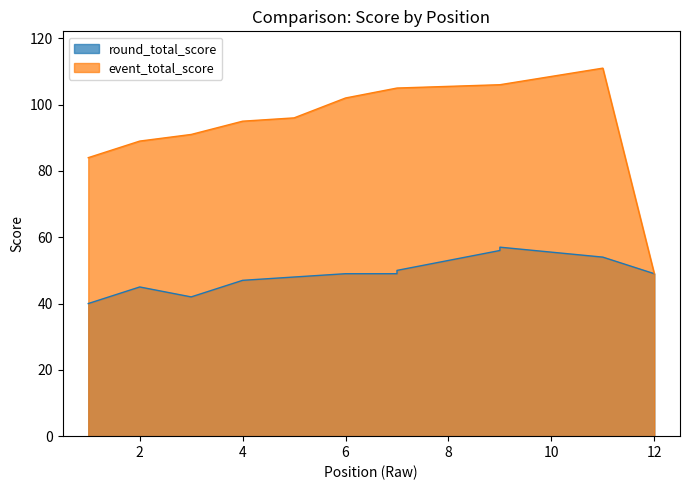

Read the event_total_score value at 11, to the nearest 10.

110